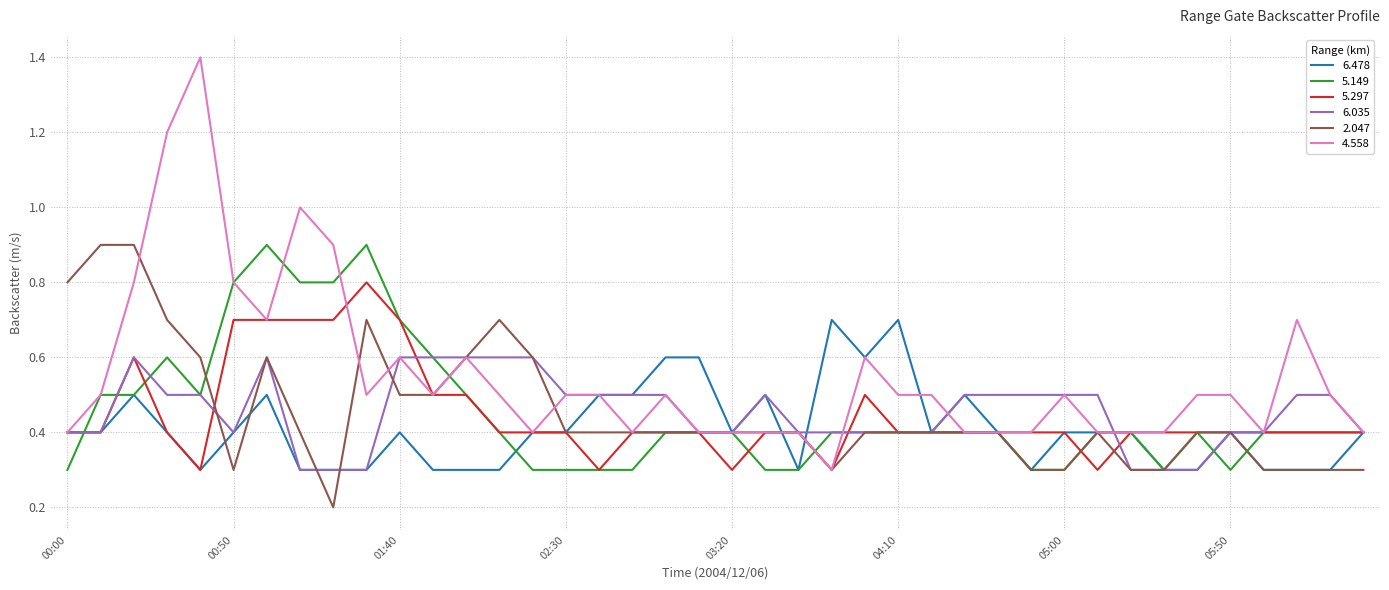

What is the minimum value for 4.558?

0.3